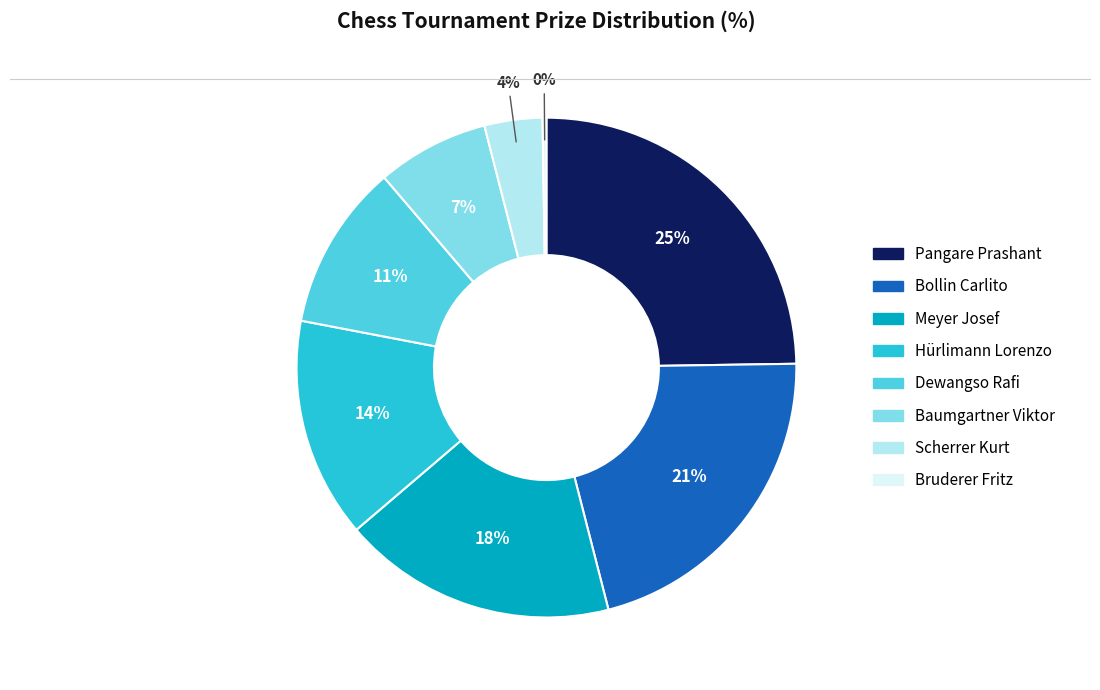

Does any single category account for the majority?

No